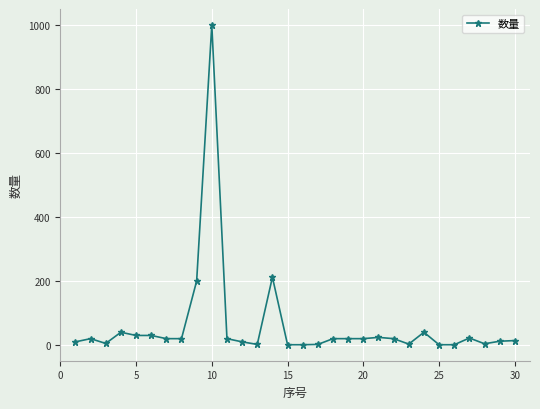

What is the difference between the maximum and minimum values?

999